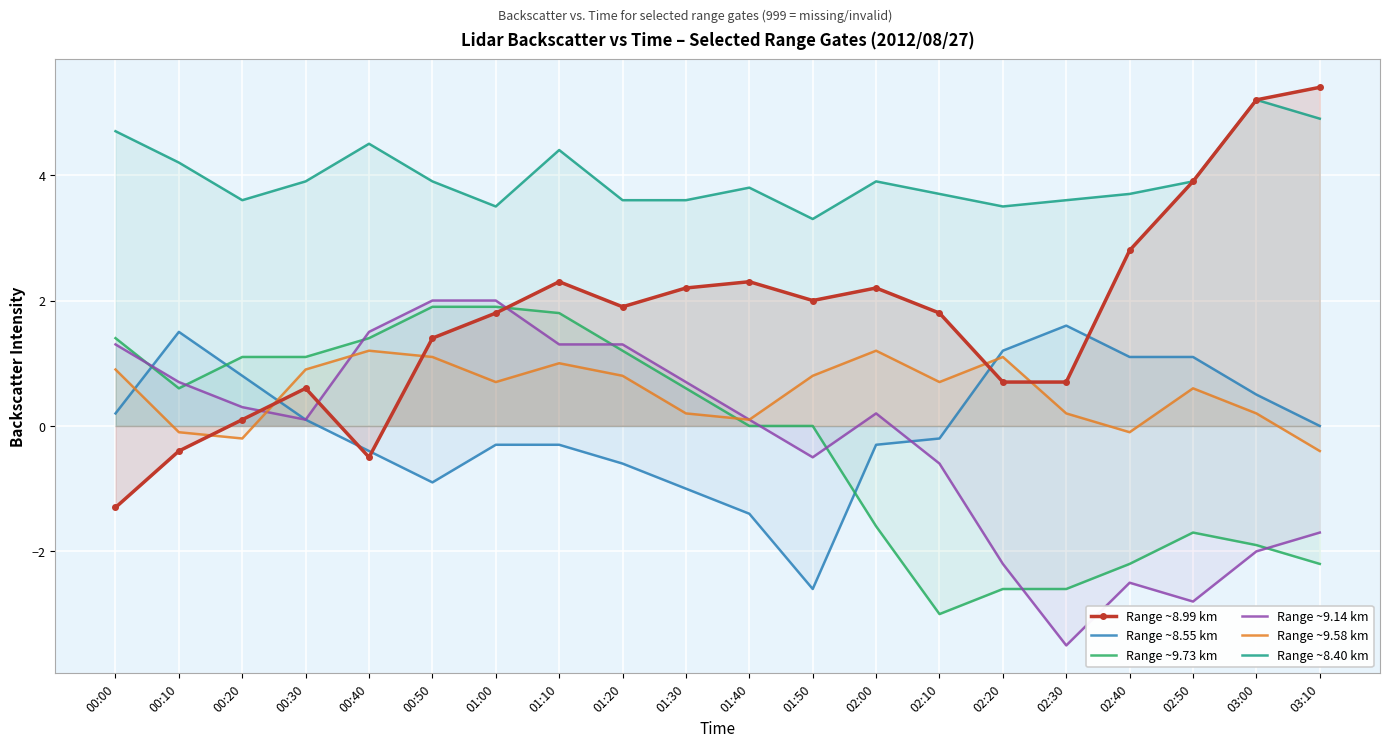

What position from the left is 01:50?

12